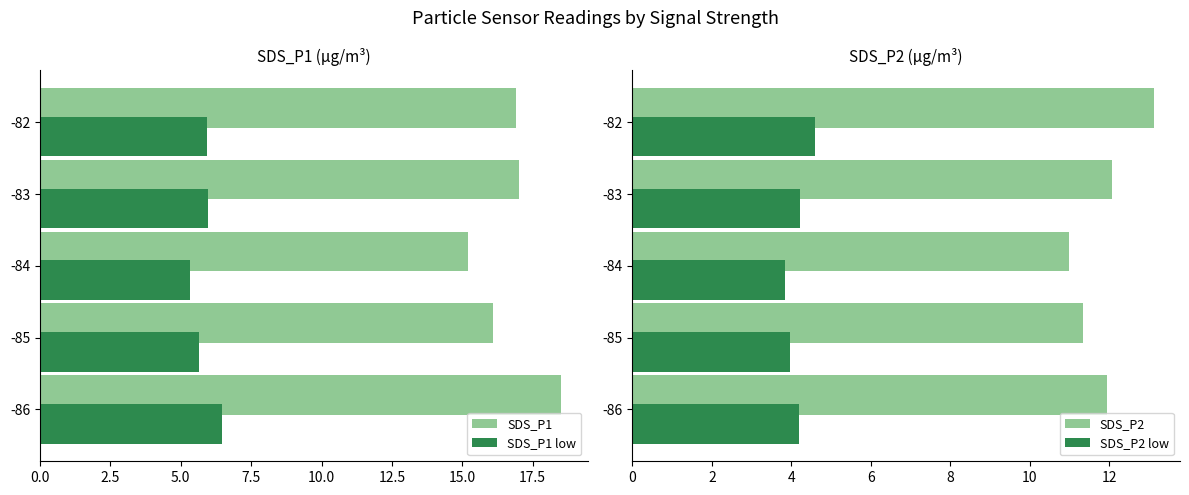

What is the average value of the SDS_P1 low series?

5.9